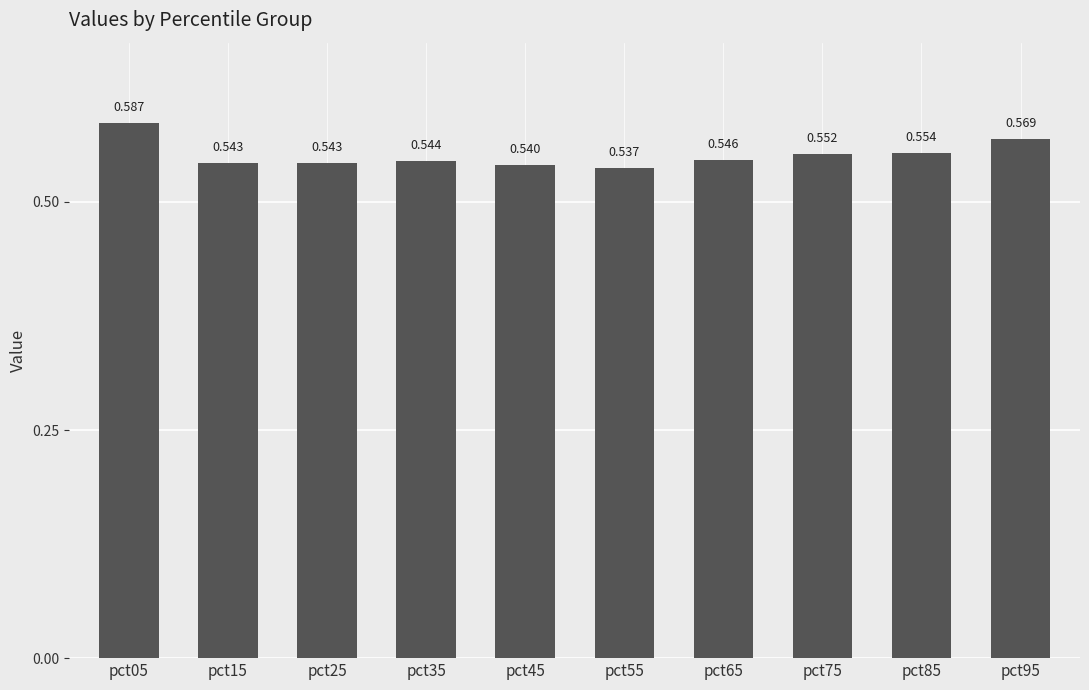

Between pct75 and pct25, which is larger?

pct75